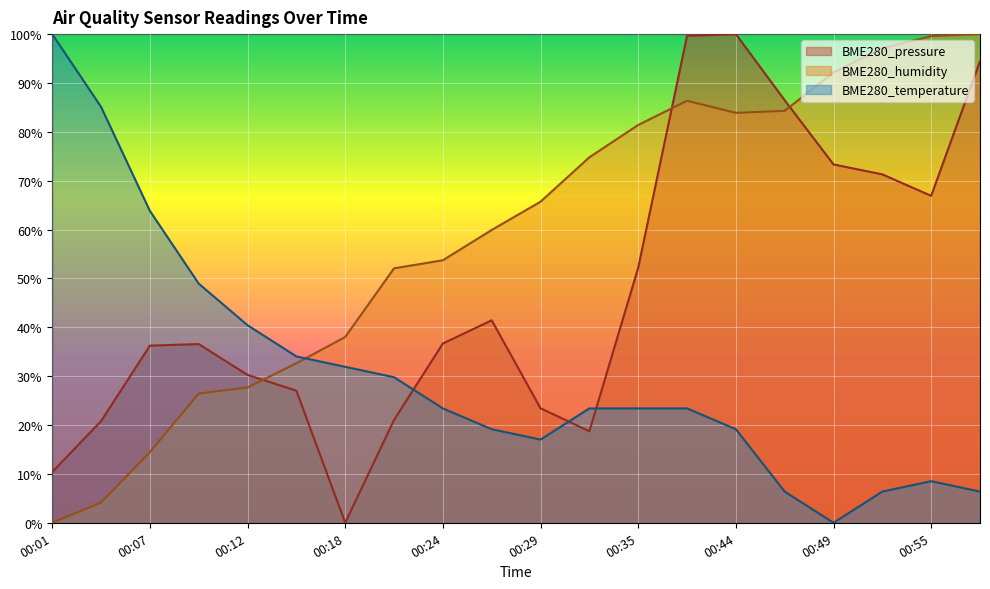

What are all the series names shown in the legend?

BME280_pressure, BME280_humidity, BME280_temperature